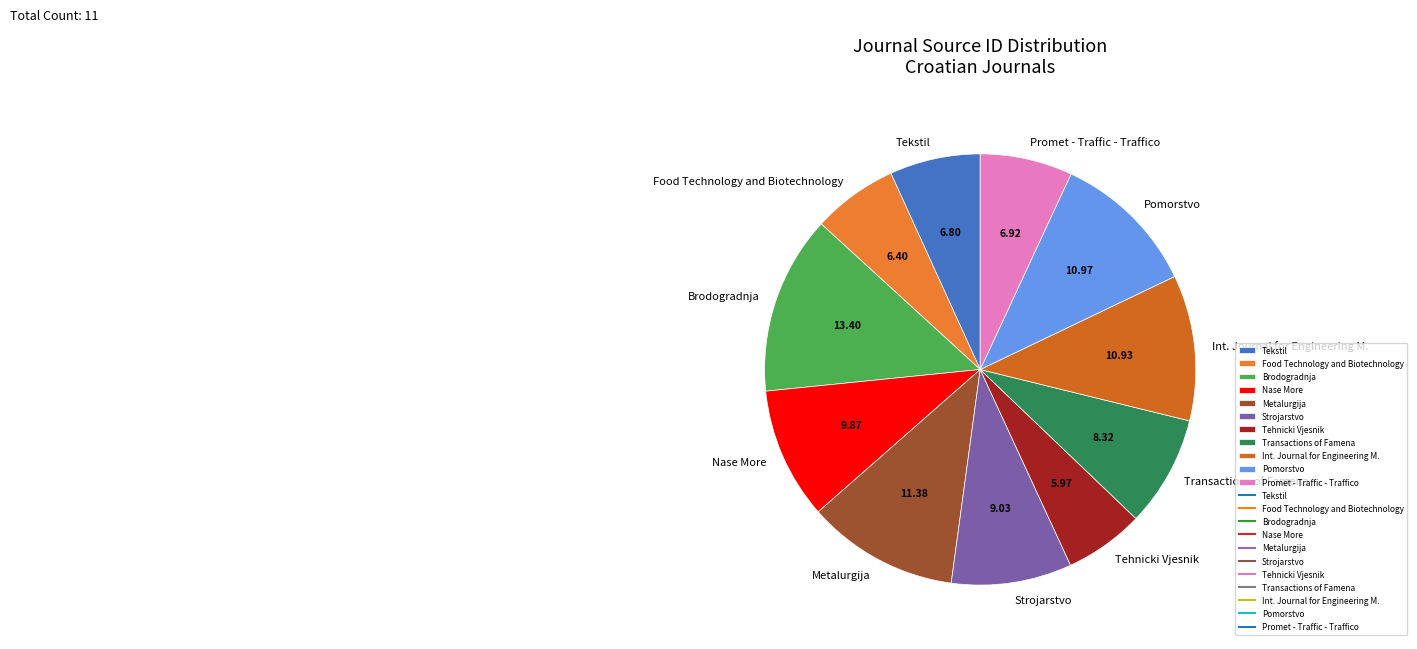

Is the sum of Pomorstvo and Tekstil greater than half?

No